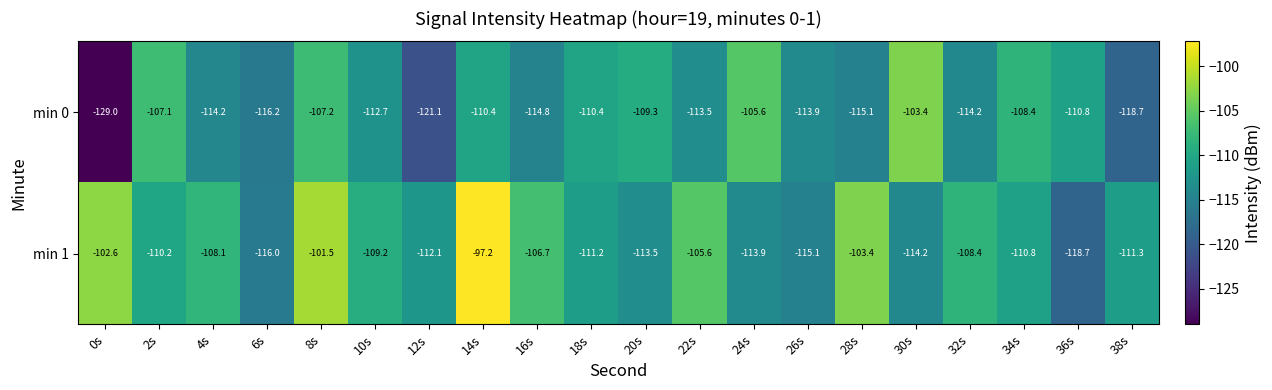

Rank the series by their maximum value, from lowest to highest.

min 0, min 1